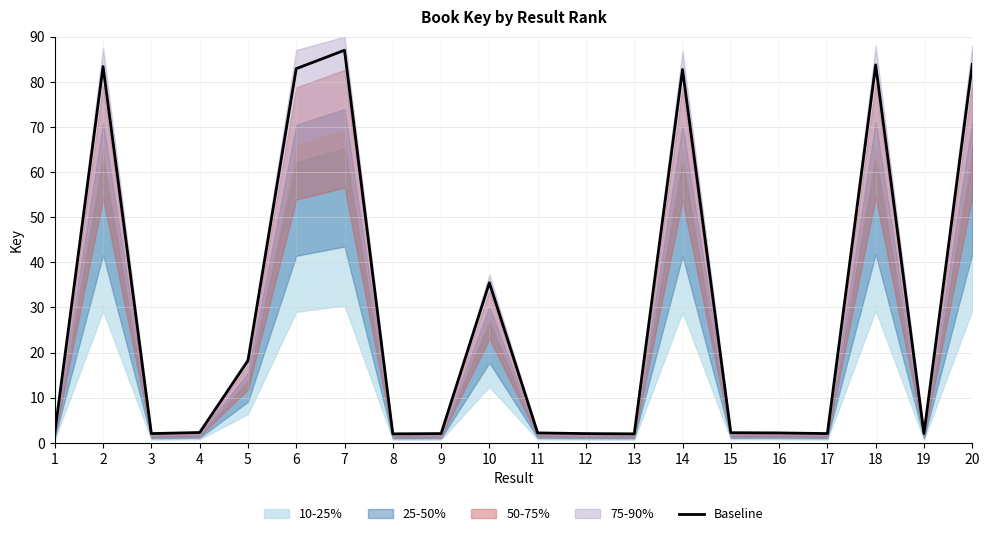

Where is the first local maximum?

2